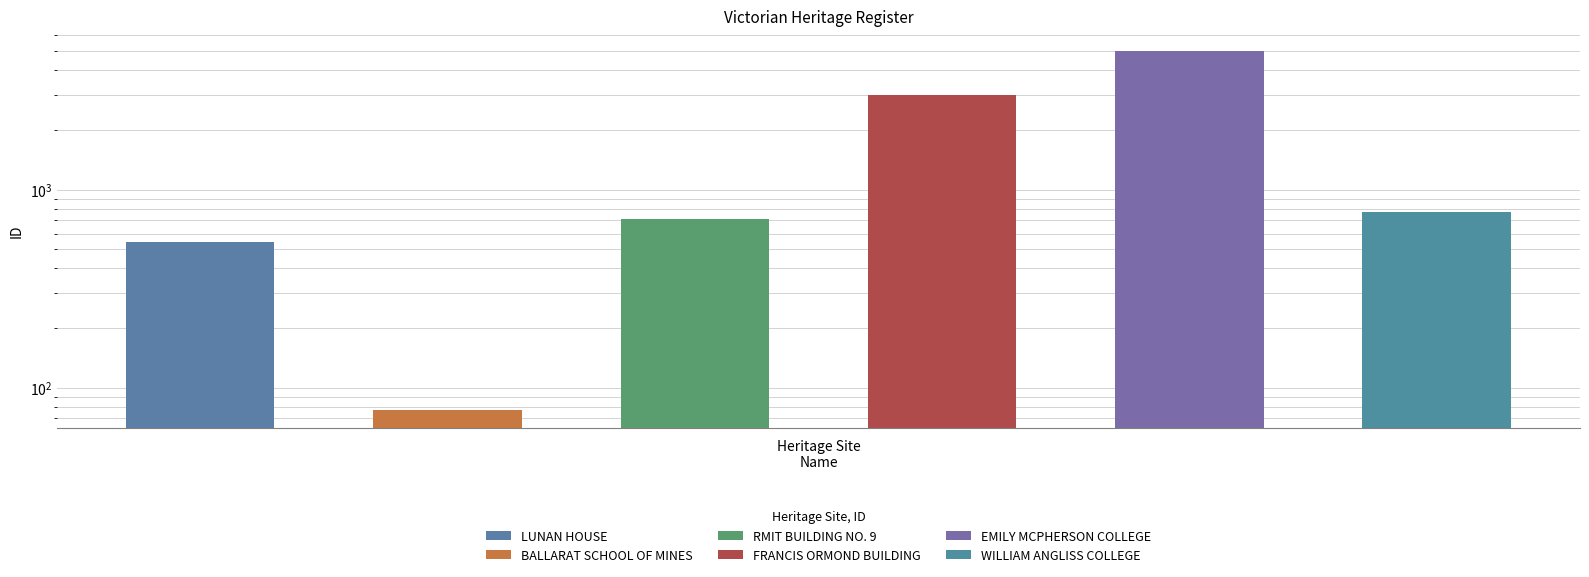

What is the average value?

1686